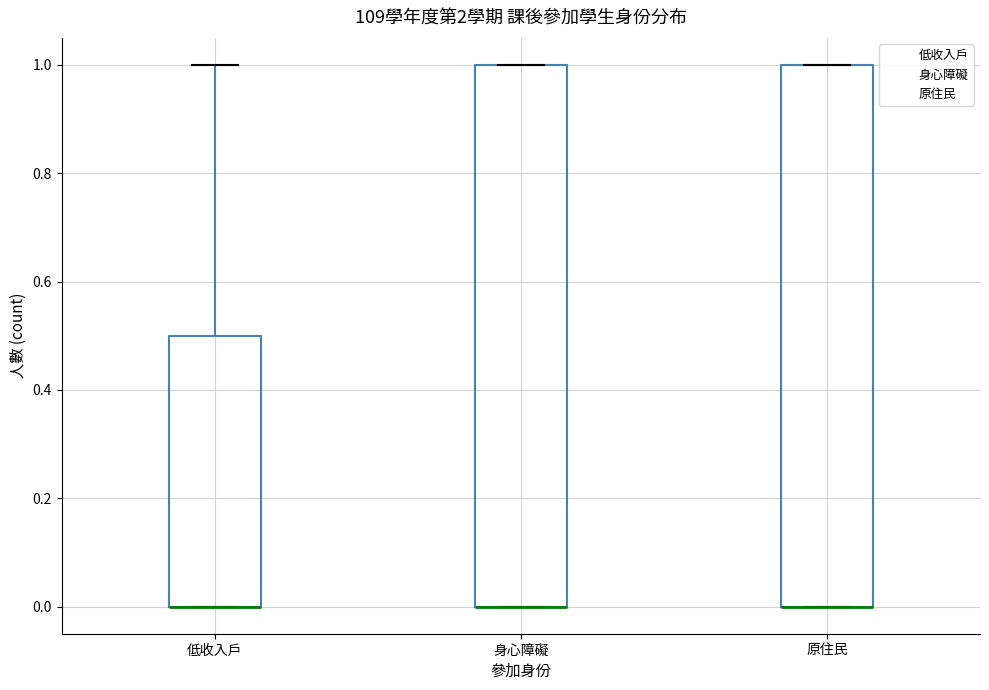

Where is the lower edge of the box for 原住民 on the y-axis? The values are not printed on the chart, so give them approximately, as read against the axis.

0.0